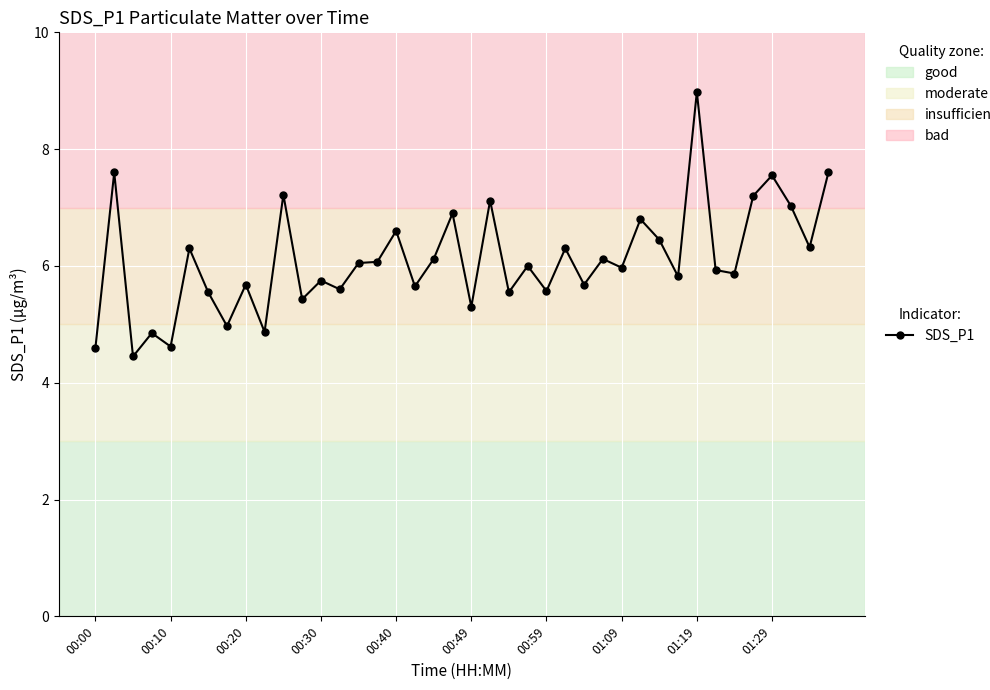

What is the difference between the maximum and minimum values?

4.5